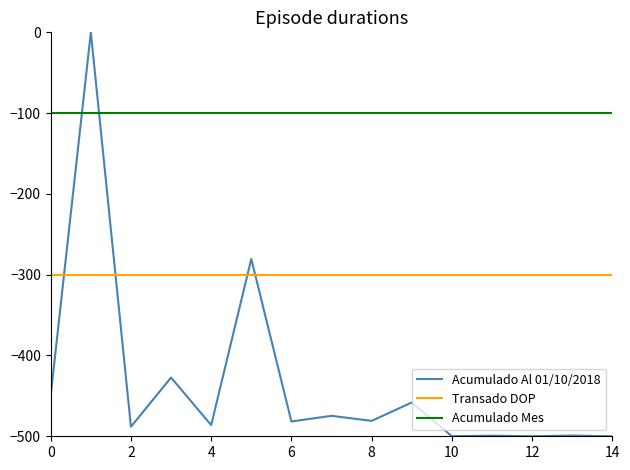

Which series has the largest range (max minus min)?

Acumulado Al 01/10/2018